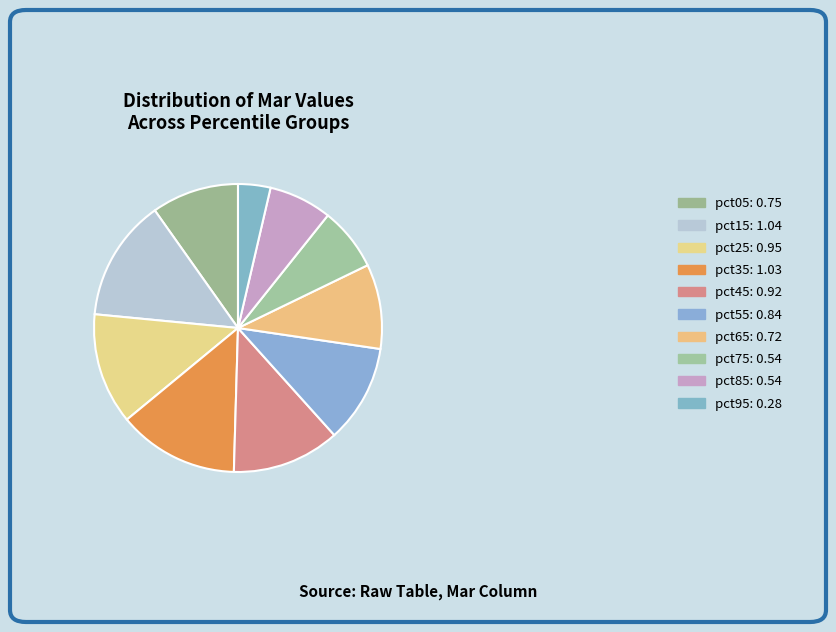

What percentage is NOT represented by pct95?

96.4%